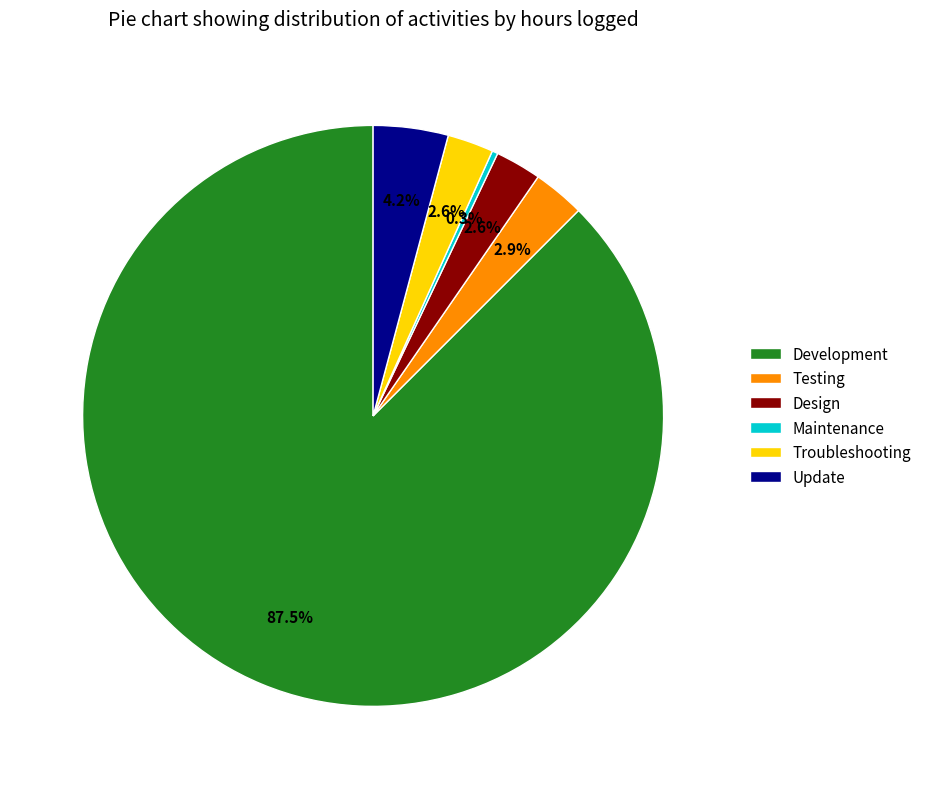

Approximately how many times larger is the value at Update compared to Troubleshooting?

1.6